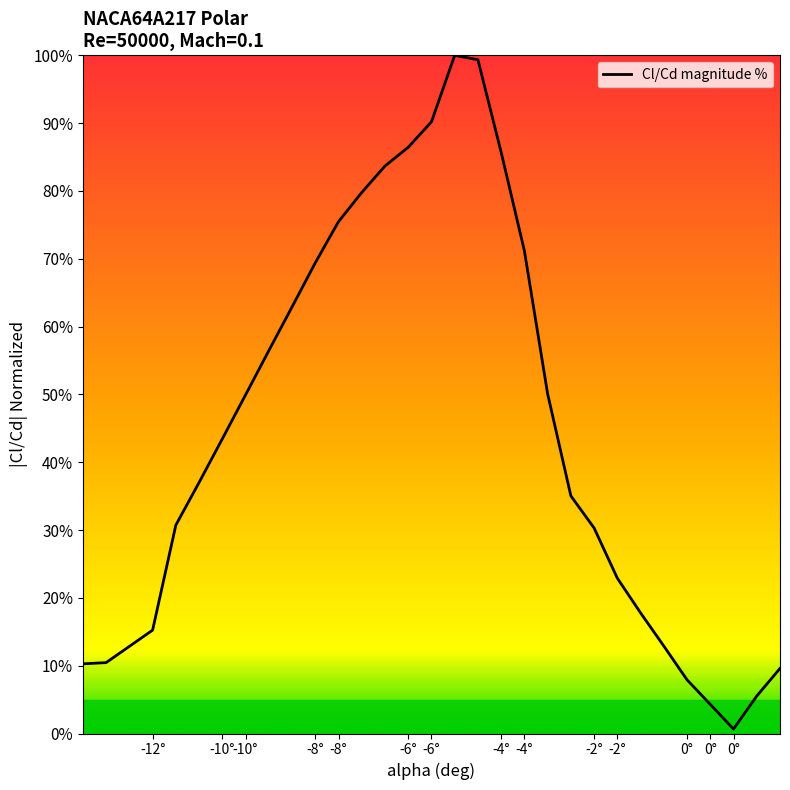

What is the greatest value displayed?

100.0